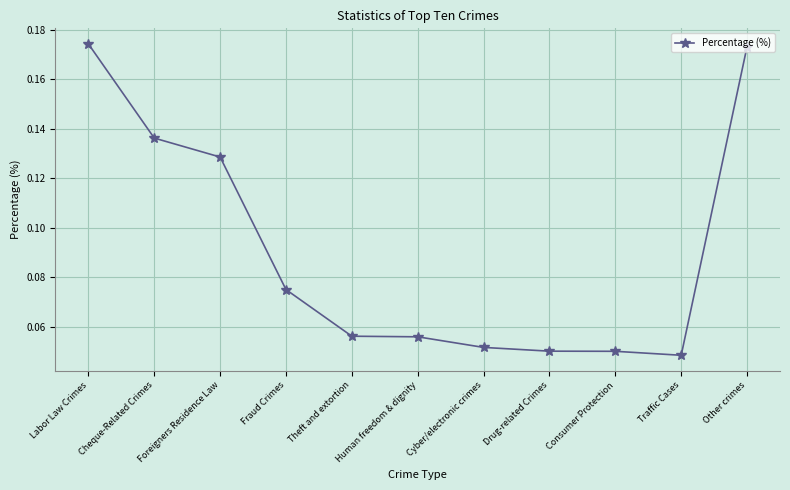

True or false: the data has more than 2 interior local peaks.

False